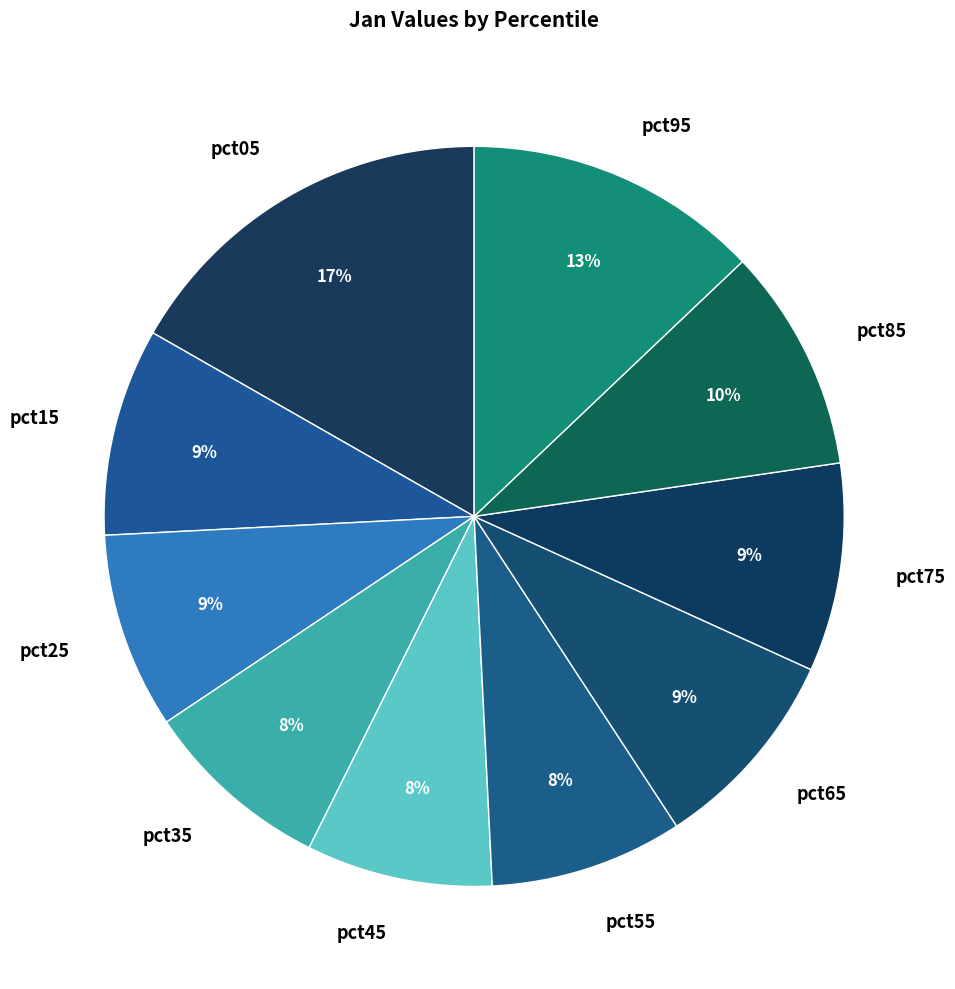

To the nearest percent, what percentage of the pie is pct75?

9%